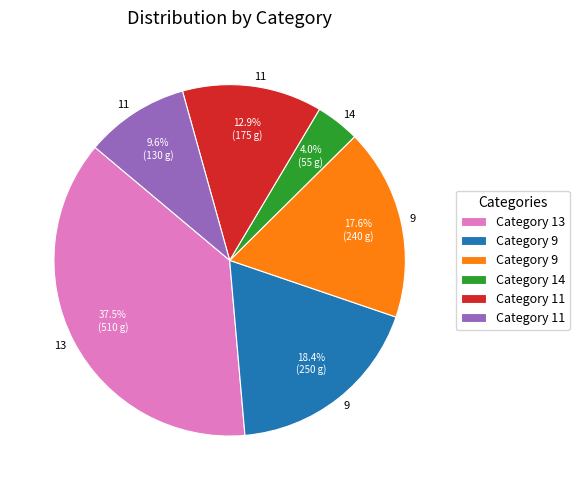

Is there a majority slice in this chart?

No